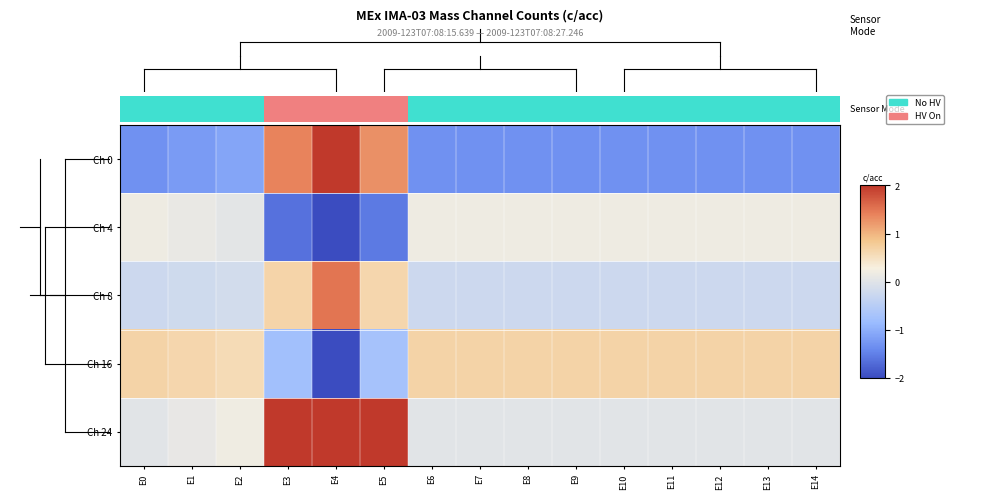

Rank the series by their average value, from highest to lowest.

Ch 24, Ch 16, Ch 8, Ch 4, Ch 0